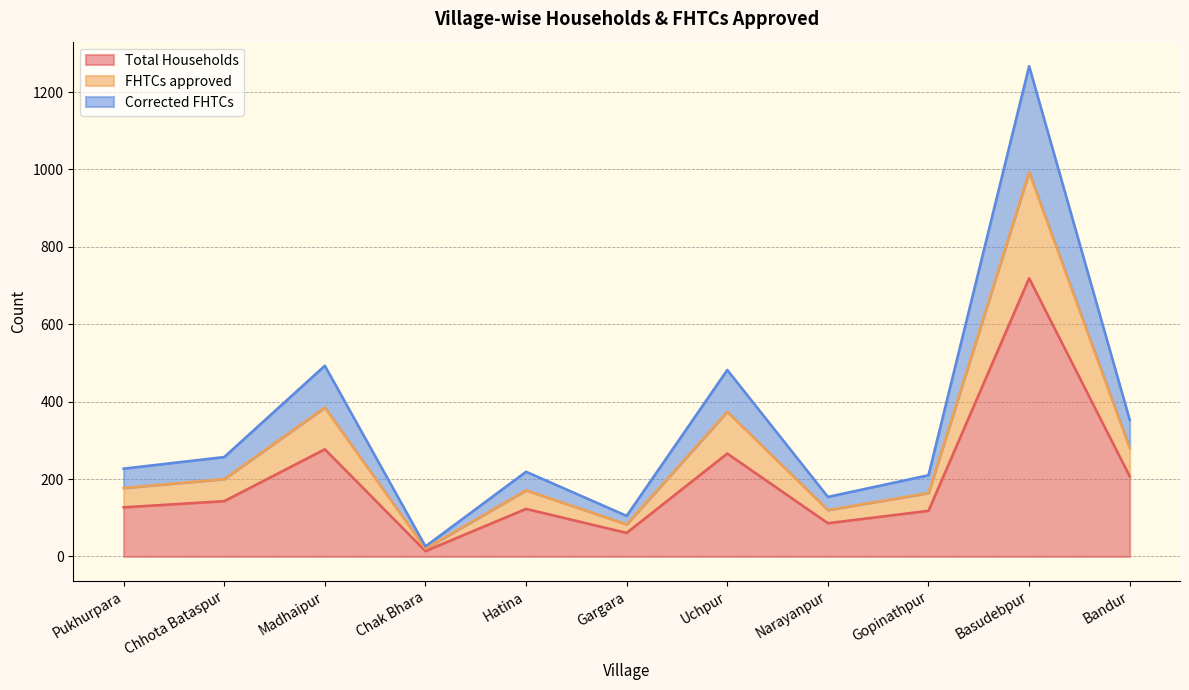

Is it true that Total Households equals 118 at Gopinathpur?

True